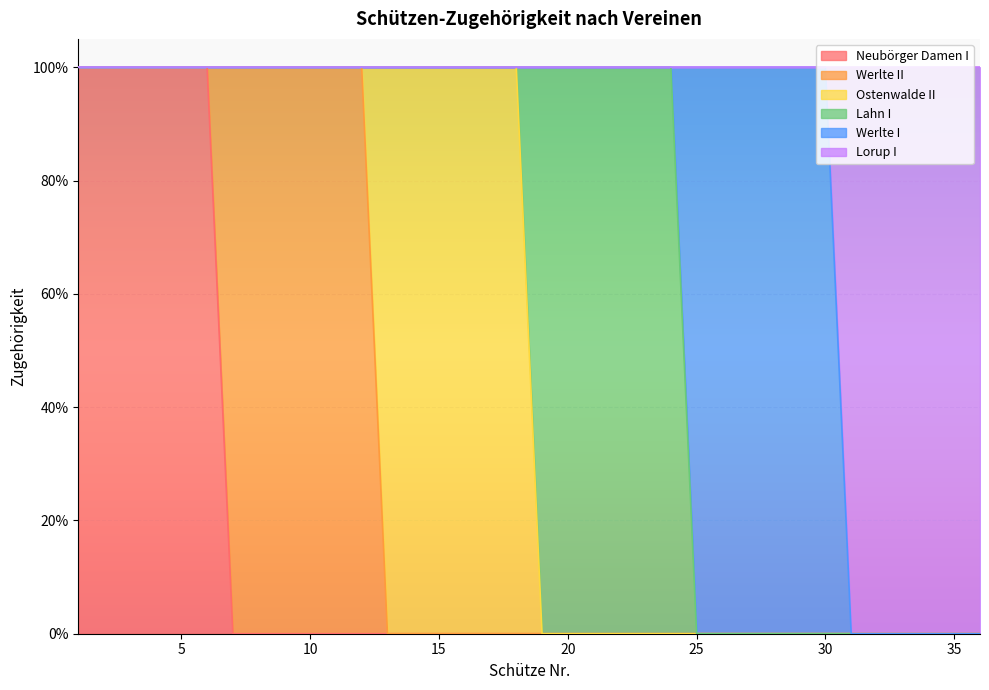

Between which two adjacent categories do Lorup I and Werlte I first intersect?

30 and 31